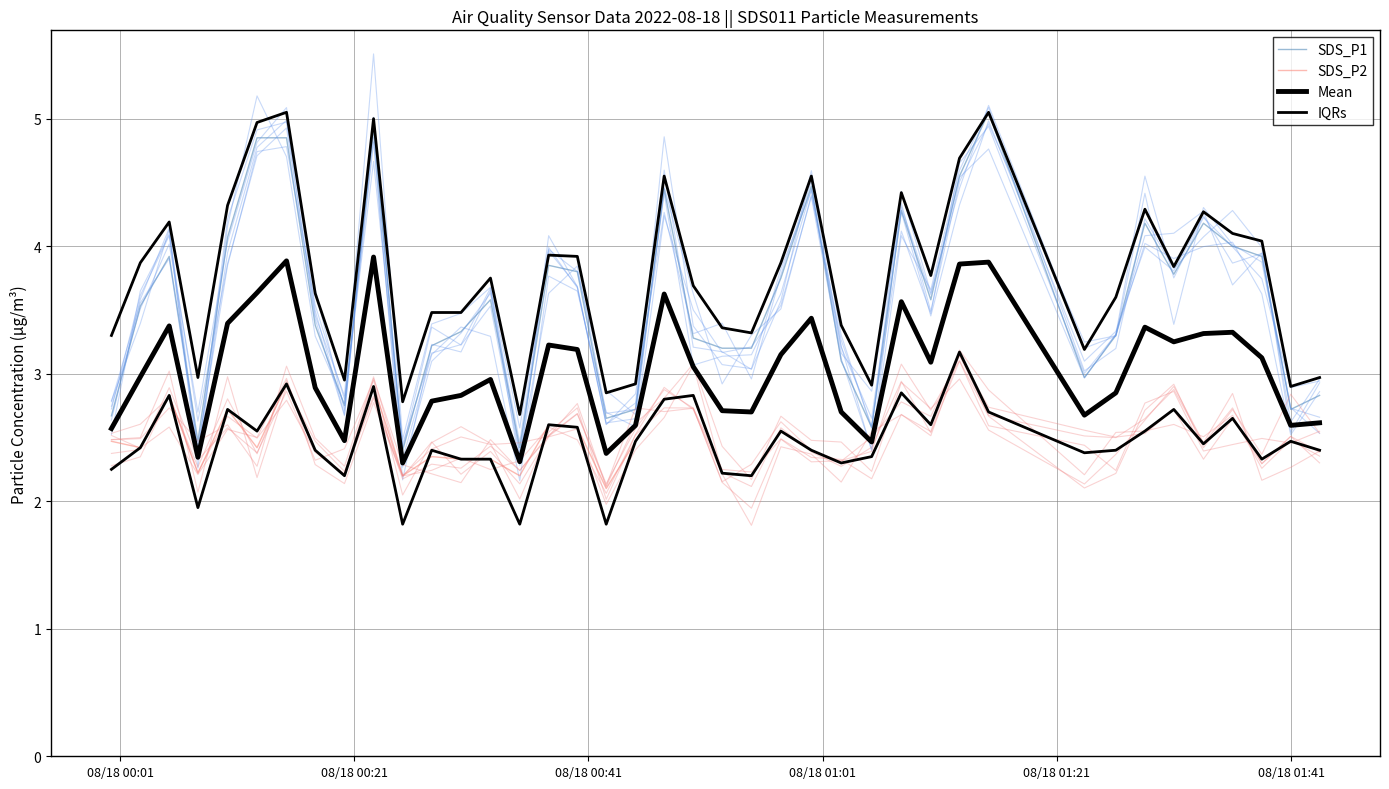

Reading left to right, transcribe all the data shown in this chart.

SDS_P1: 2.7	3.5	3.9	2.5	4.1	4.8	4.8	3.4	2.8	4.9	2.4	3.2	3.3	3.6	2.4	3.9	3.8	2.6	2.7	4.5	3.3	3.2	3.2	3.8	4.5	3.1	2.6	4.3	3.6	4.5	5.0	3.0	3.3	4.2	3.8	4.2	4.0	3.9	2.7	2.8
SDS_P2: 2.5	2.4	2.8	2.2	2.7	2.4	2.9	2.4	2.2	2.9	2.2	2.4	2.3	2.3	2.2	2.6	2.6	2.1	2.5	2.8	2.8	2.2	2.2	2.5	2.4	2.3	2.4	2.9	2.6	3.2	2.7	2.4	2.4	2.5	2.7	2.5	2.6	2.3	2.5	2.4
Mean: 2.6	3.0	3.4	2.3	3.4	3.6	3.9	2.9	2.5	3.9	2.3	2.8	2.8	3.0	2.3	3.2	3.2	2.4	2.6	3.6	3.1	2.7	2.7	3.1	3.4	2.7	2.5	3.6	3.1	3.9	3.9	2.7	2.9	3.4	3.2	3.3	3.3	3.1	2.6	2.6
IQRs: 3.3	3.9	4.2	3.0	4.3	5.0	5.0	3.6	3.0	5.0	2.8	3.5	3.5	3.8	2.7	3.9	3.9	2.9	2.9	4.5	3.7	3.4	3.3	3.9	4.5	3.4	2.9	4.4	3.8	4.7	5.0	3.2	3.6	4.3	3.8	4.3	4.1	4.0	2.9	3.0